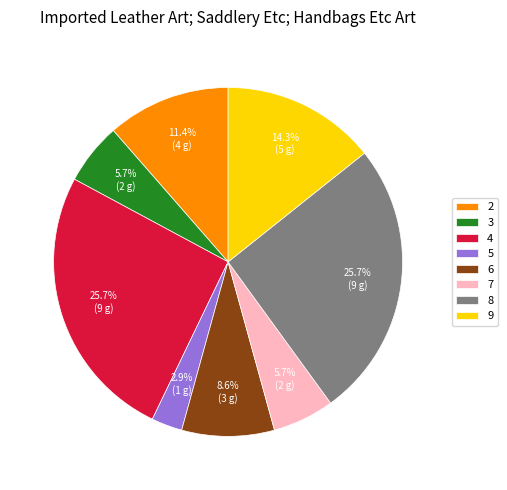

Which category has the smallest portion of the pie?

5